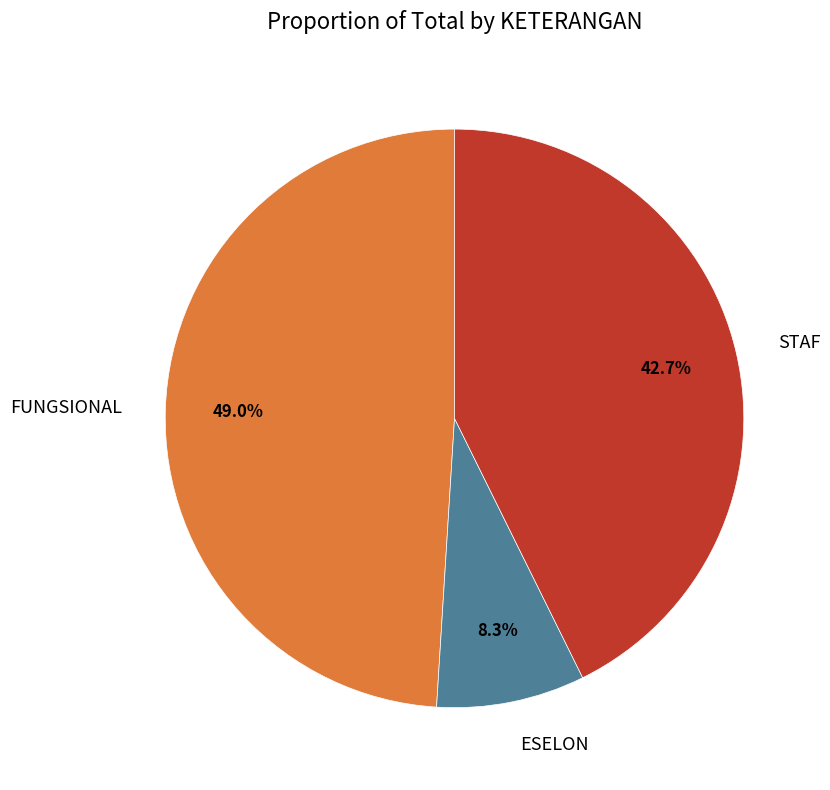

Does any single category account for the majority?

No